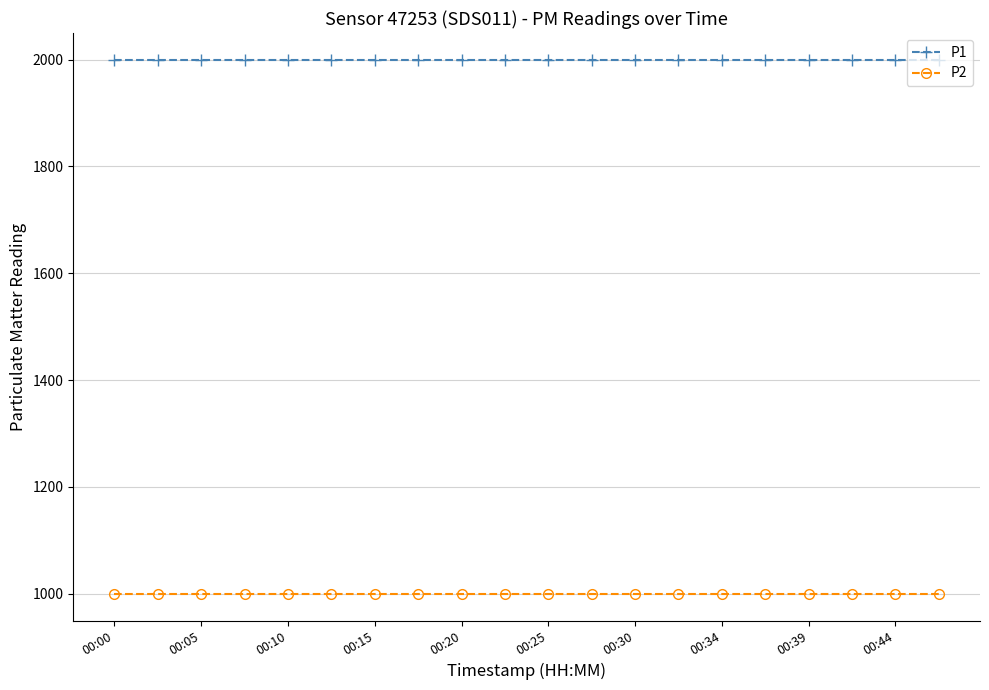

What is the lowest value of the P1 series?

1999.9